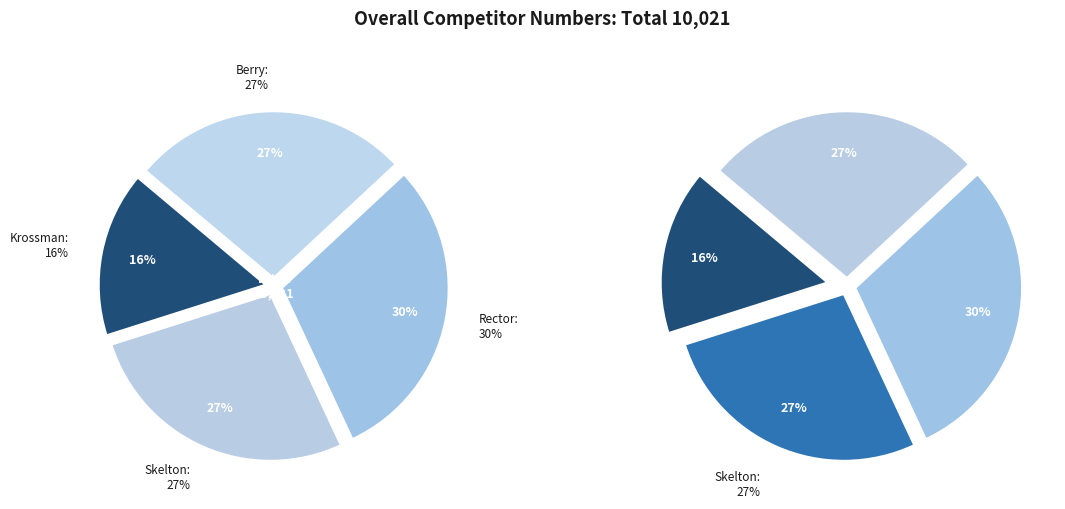

Between Krossman and Berry, which is larger?

Berry